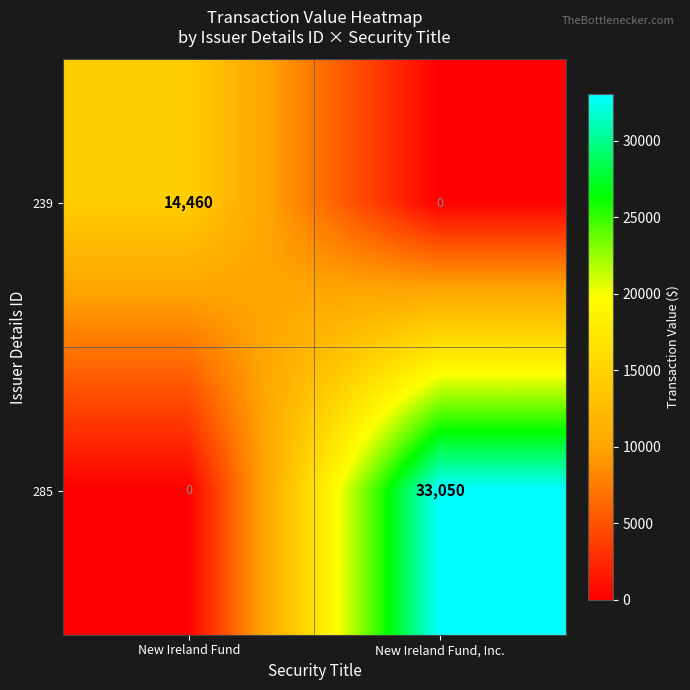

How many series are shown in this chart?

2